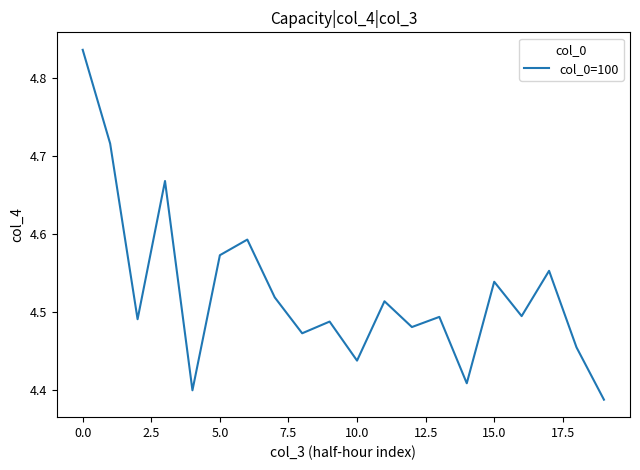

What is the difference between the maximum and minimum values?

0.4